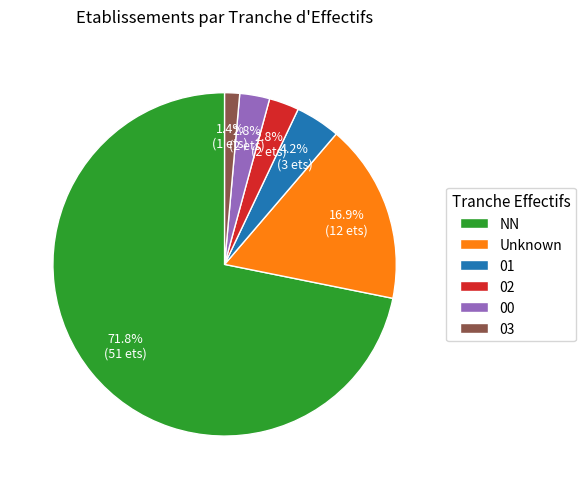

True or false: 00 accounts for 3% of the total.

True